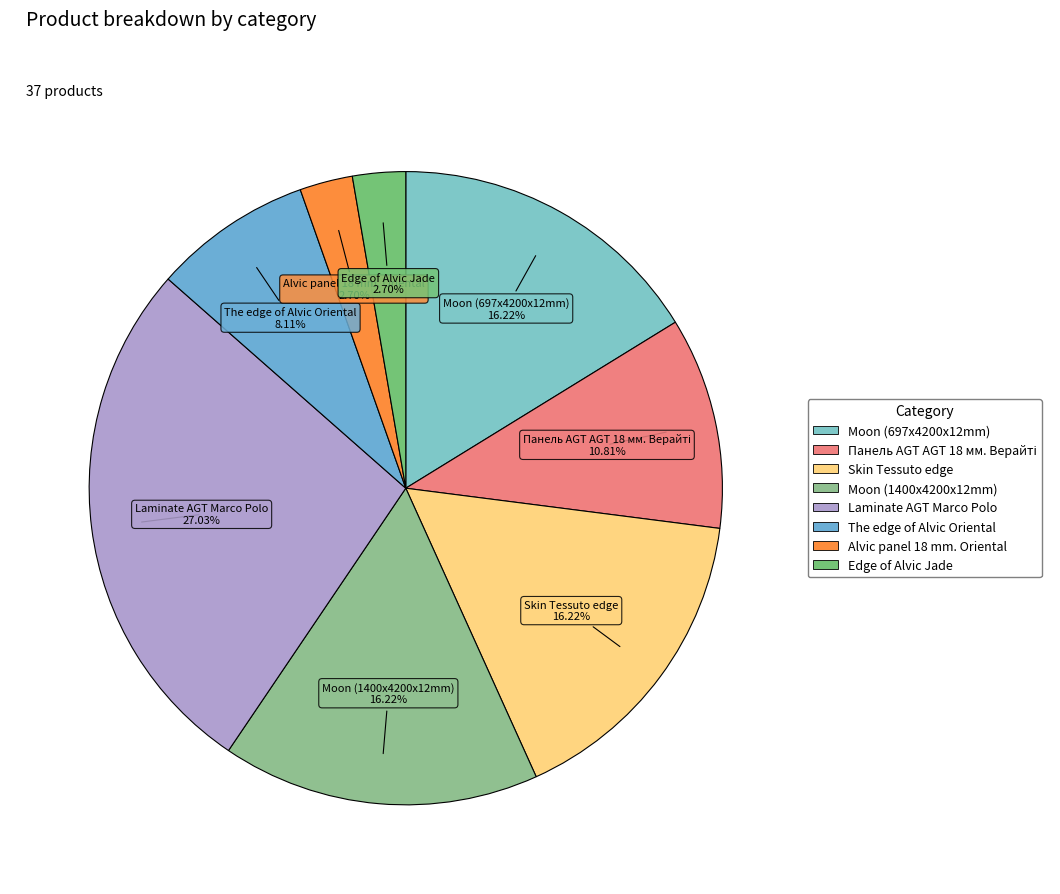

Which category has the biggest portion of the pie?

Laminate AGT Marco Polo